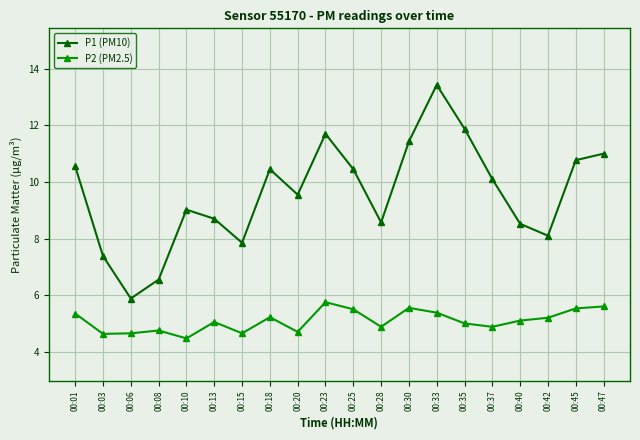

True or false: P1 (PM10) and P2 (PM2.5) cross at least once.

False